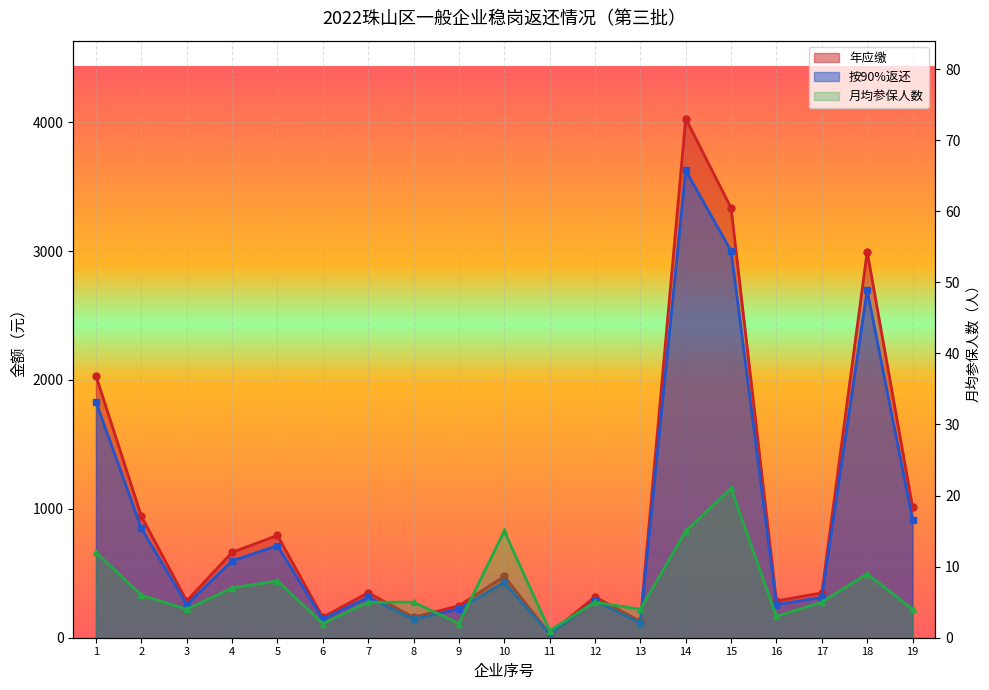

At which category is the sum across all series the highest?

14